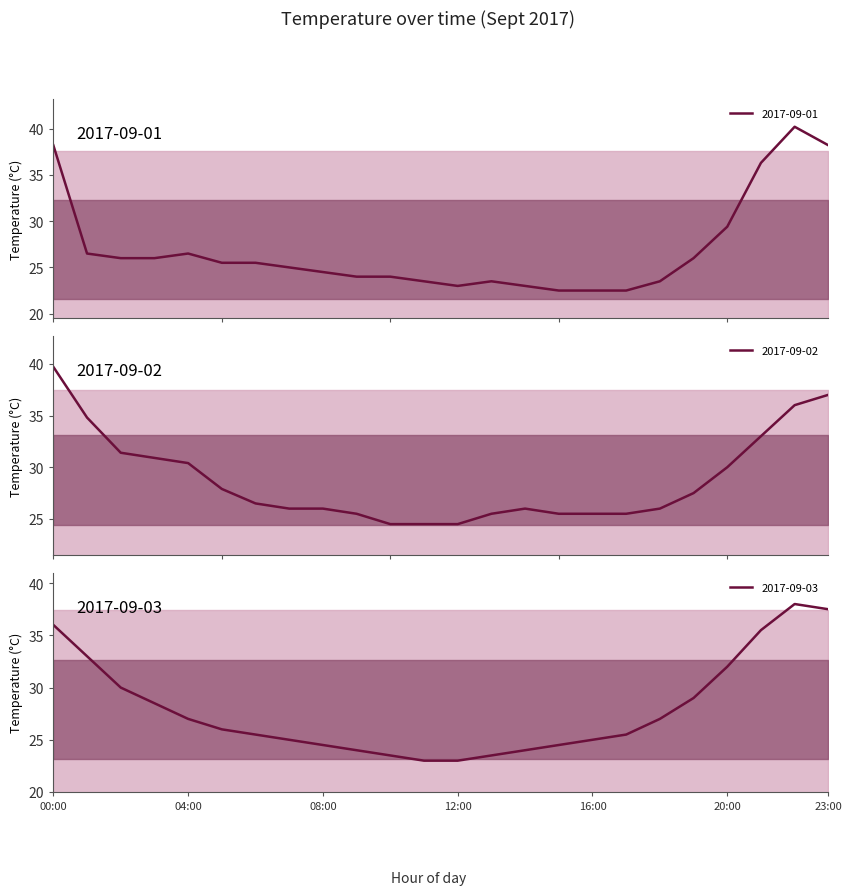

How many values in the 2017-09-01 series exceed 25?

12